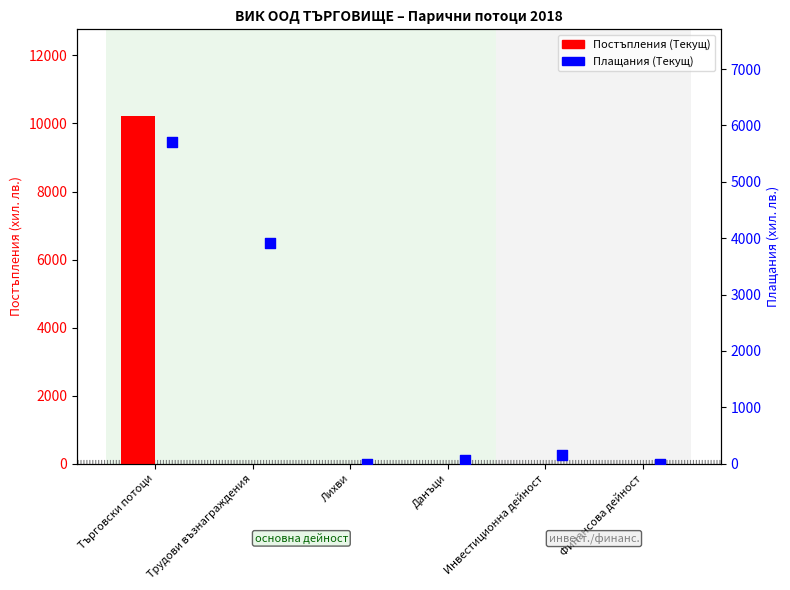

Which series contains the lowest Y value?

Постъпления (Текущ)